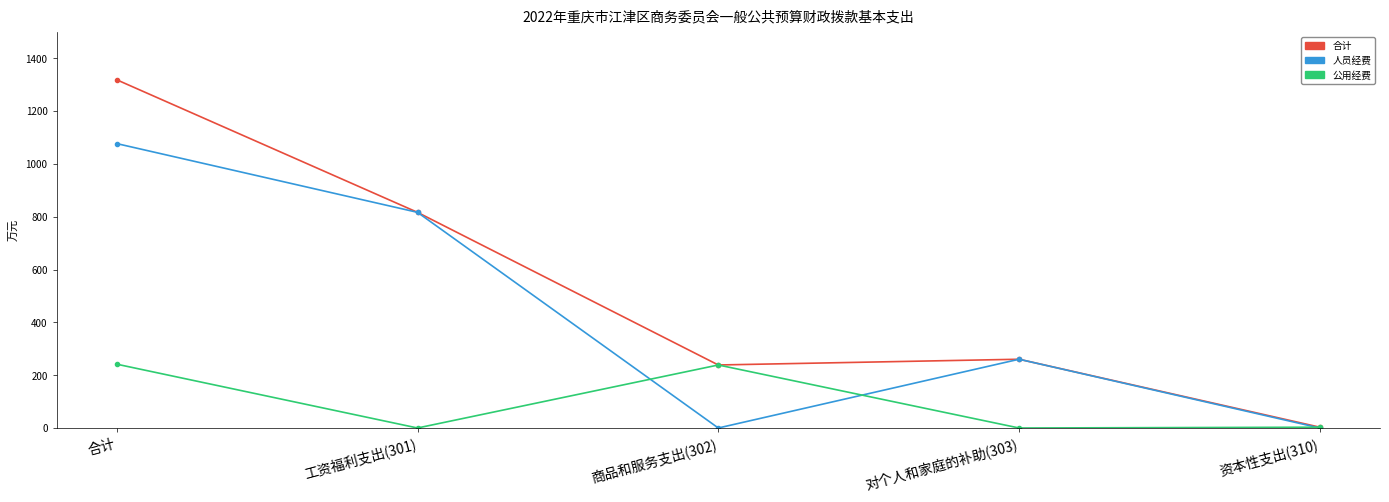

Which series has the widest spread of values?

合计